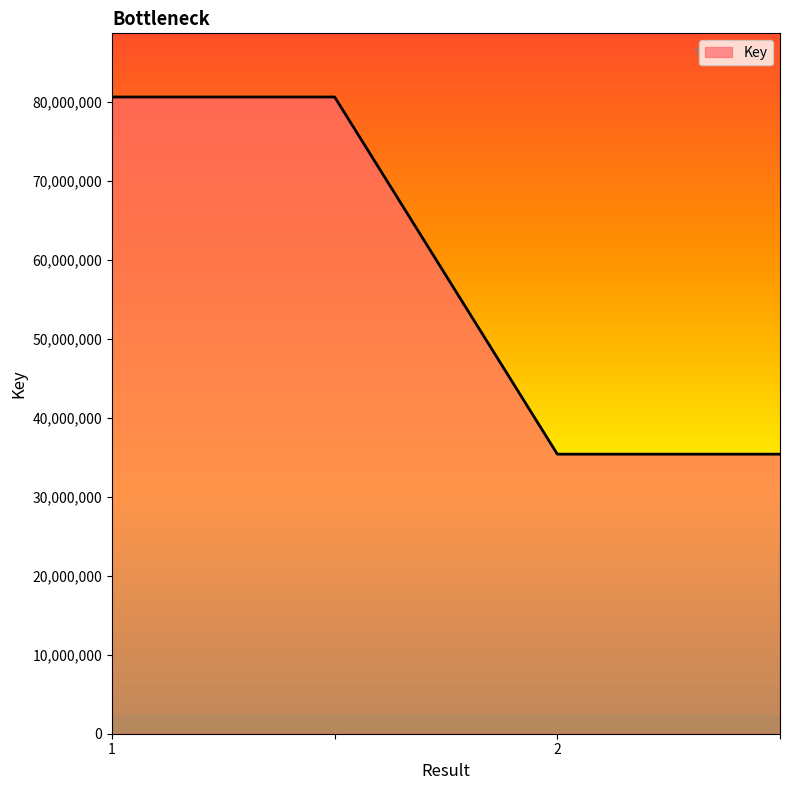

True or false: the data has more than 2 interior local peaks.

False